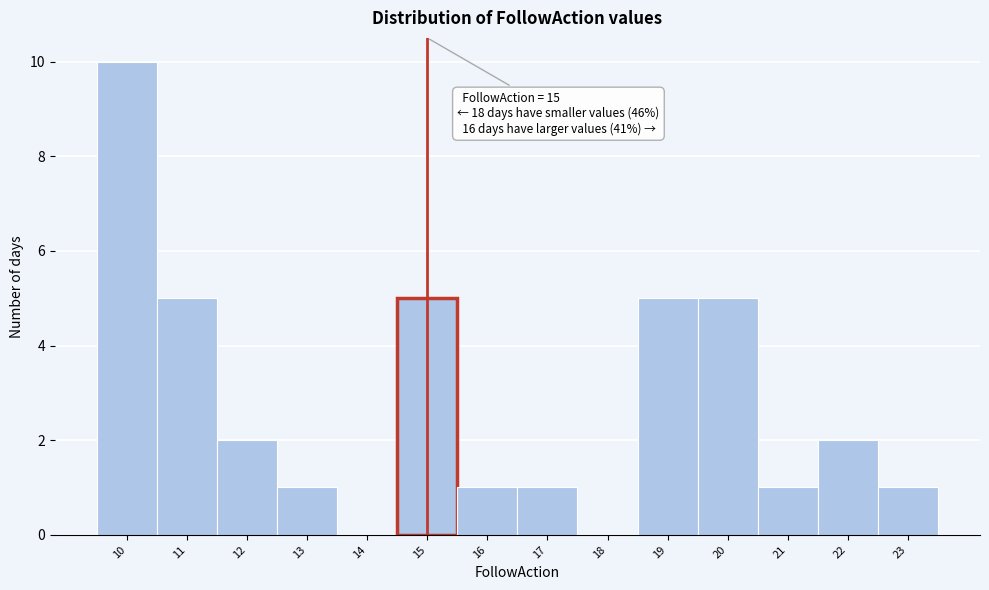

Which range on the x-axis has the tallest bar?

9.5 to 10.5